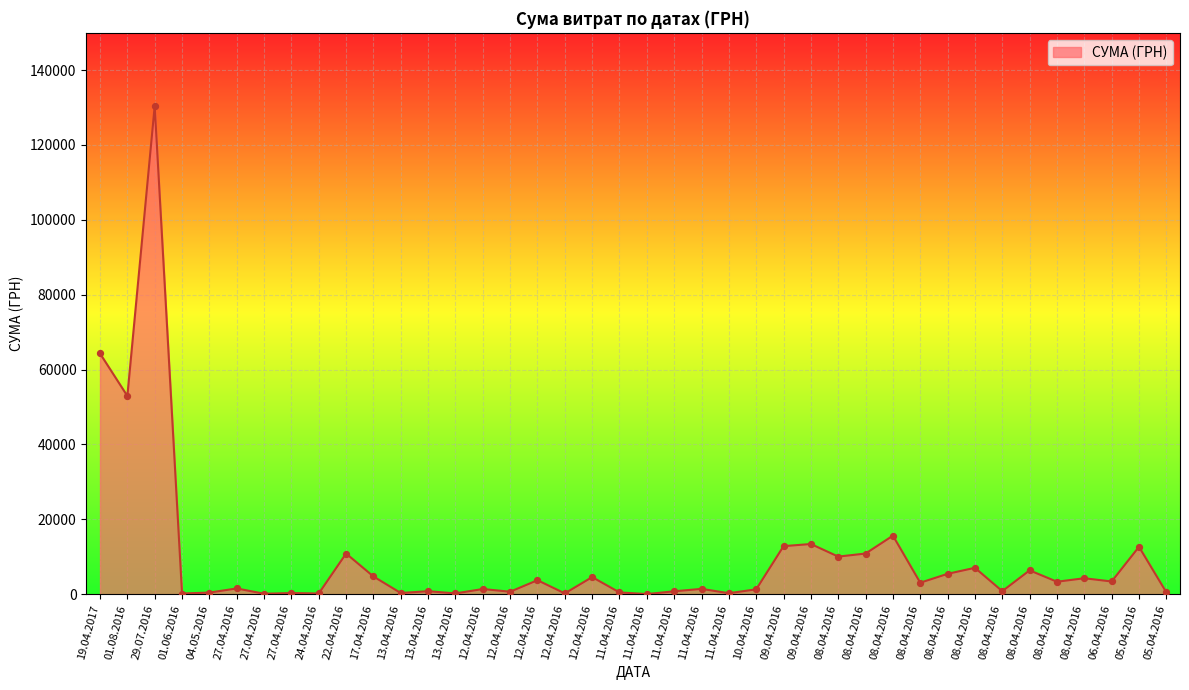

How many lines are shown in the chart?

1